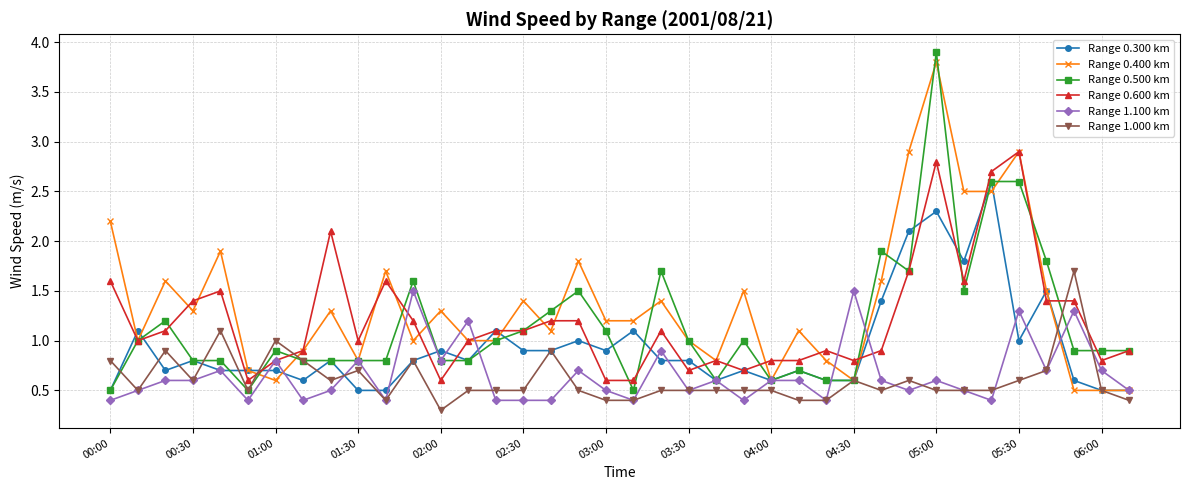

What is the smallest value displayed?

0.3